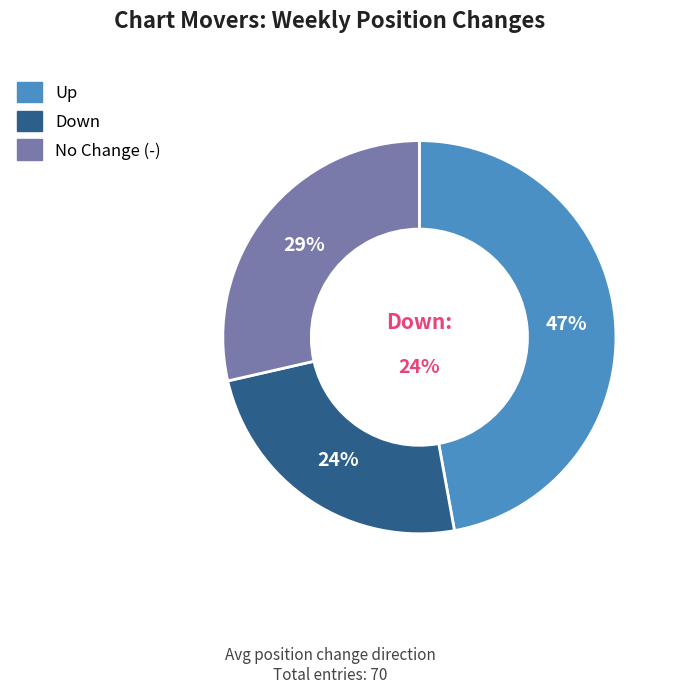

To the nearest percent, what is the combined percentage of - and down?

53%